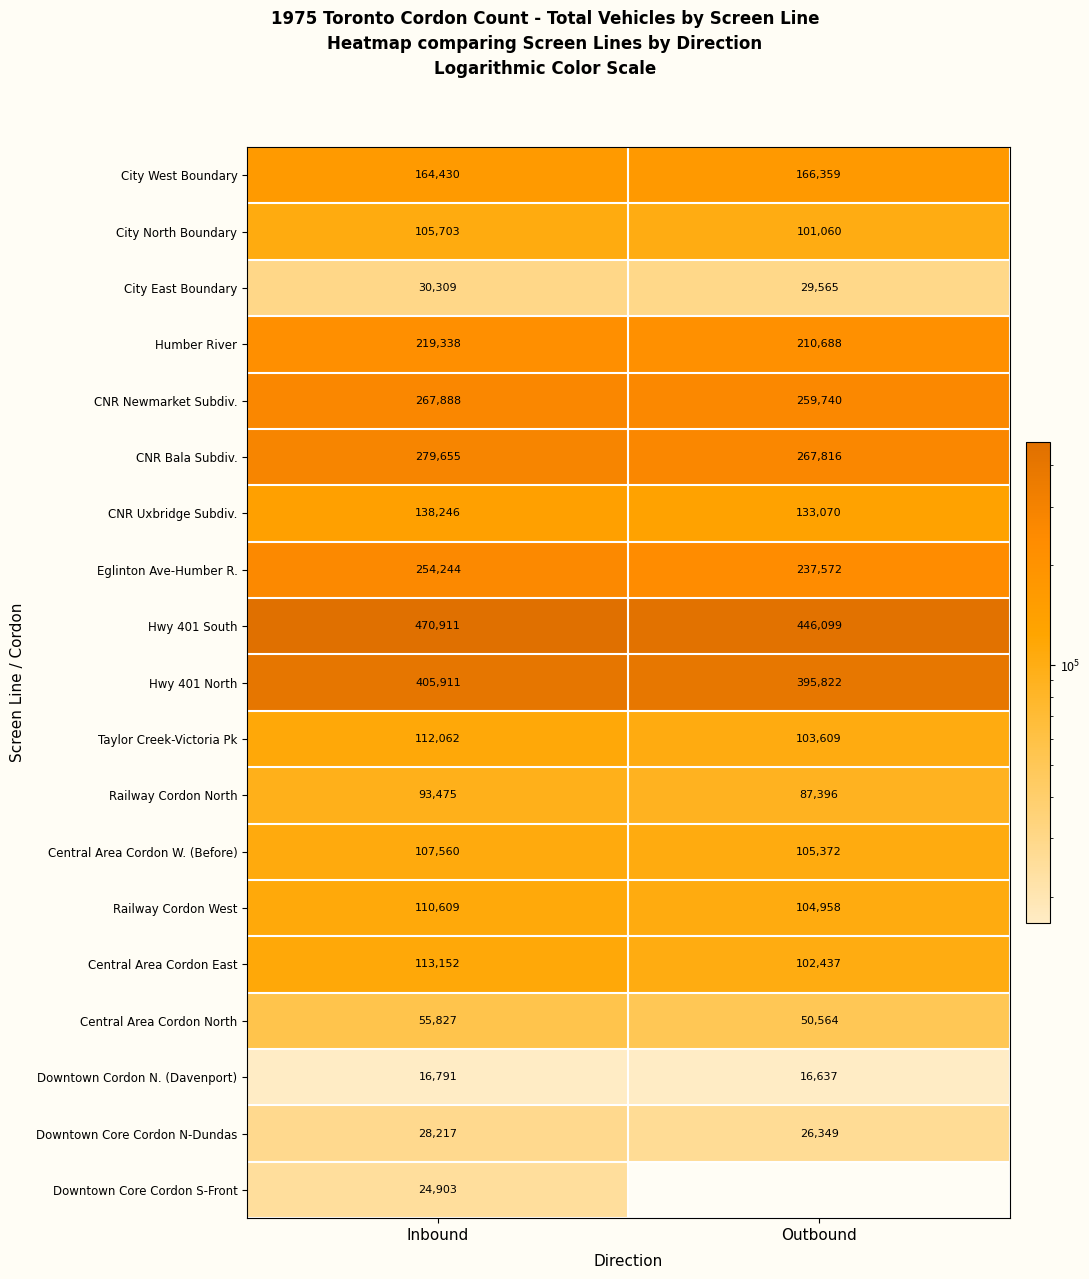

Where is Central Area Cordon North nearest to the value 53195?

Outbound